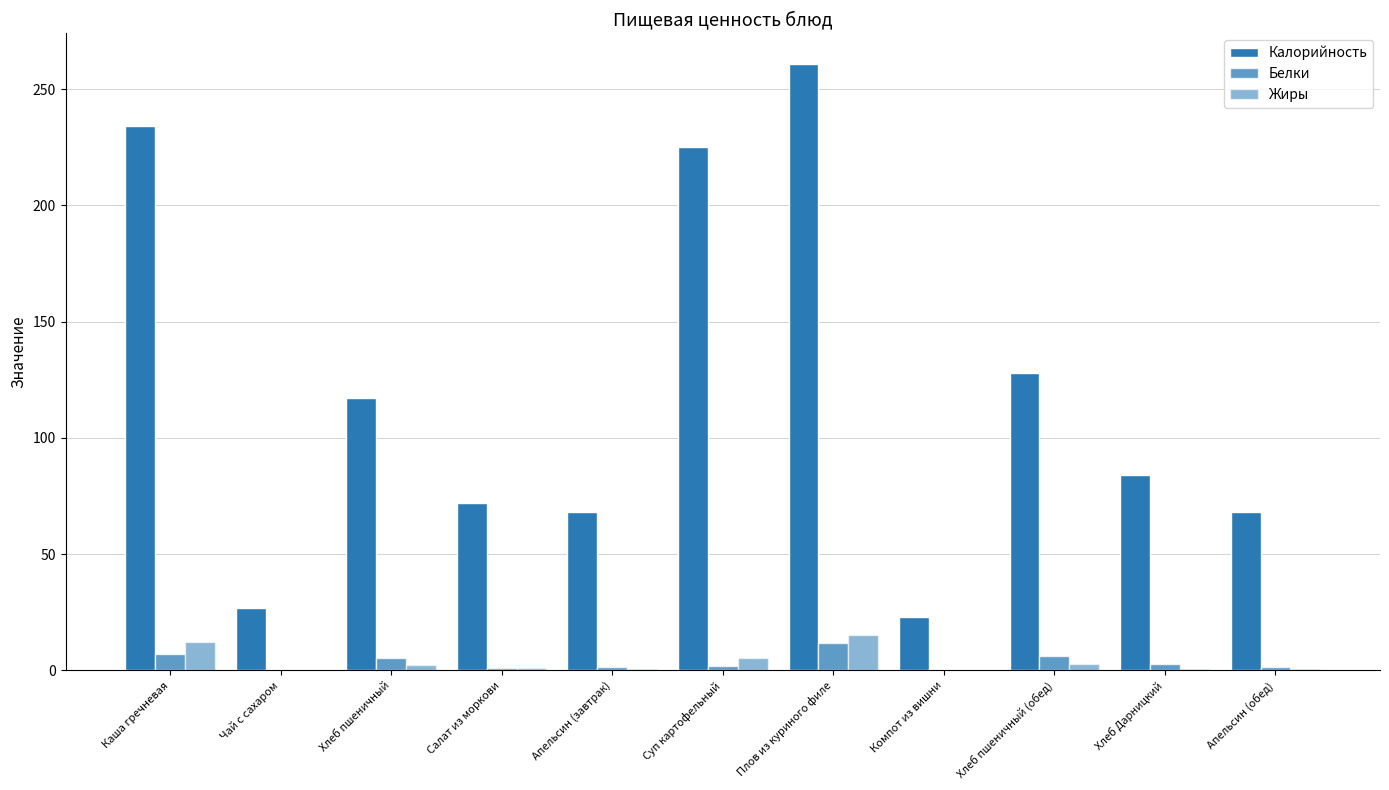

What is the highest value of the Белки series?

12.0